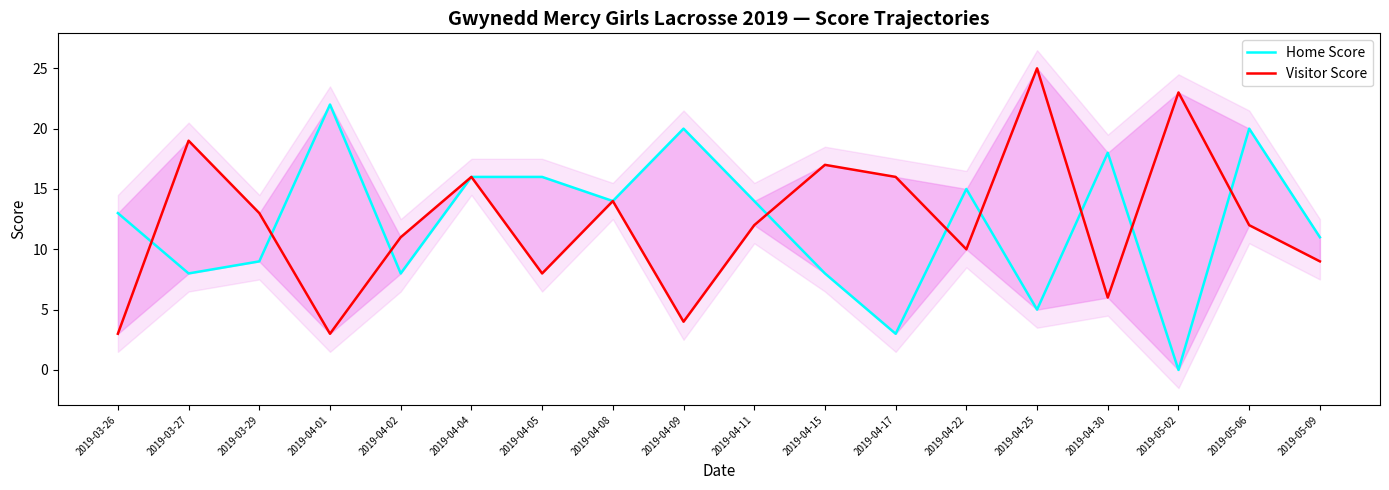

Reading left to right, list all the values displayed in this chart.

Home Score: 2019-03-26=13	2019-03-27=8	2019-03-29=9	2019-04-01=22	2019-04-02=8	2019-04-04=16	2019-04-05=16	2019-04-08=14	2019-04-09=20	2019-04-11=14	2019-04-15=8	2019-04-17=3	2019-04-22=15	2019-04-25=5	2019-04-30=18	2019-05-02=0	2019-05-06=20	2019-05-09=11
Visitor Score: 2019-03-26=3	2019-03-27=19	2019-03-29=13	2019-04-01=3	2019-04-02=11	2019-04-04=16	2019-04-05=8	2019-04-08=14	2019-04-09=4	2019-04-11=12	2019-04-15=17	2019-04-17=16	2019-04-22=10	2019-04-25=25	2019-04-30=6	2019-05-02=23	2019-05-06=12	2019-05-09=9